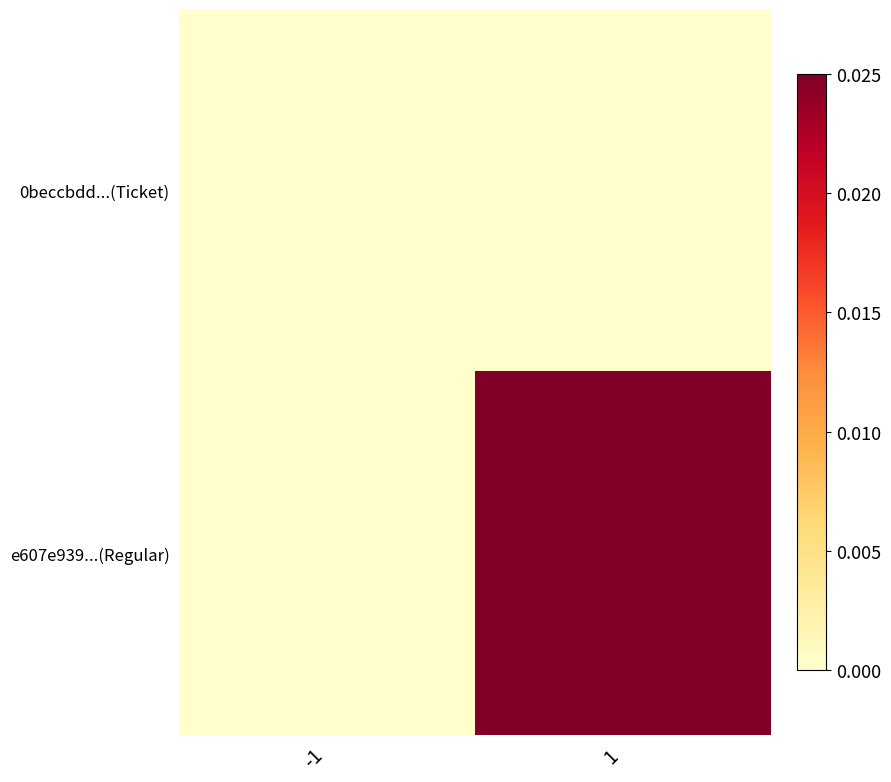

At which label does 0beccbdd...(Ticket) reach its minimum?

-1